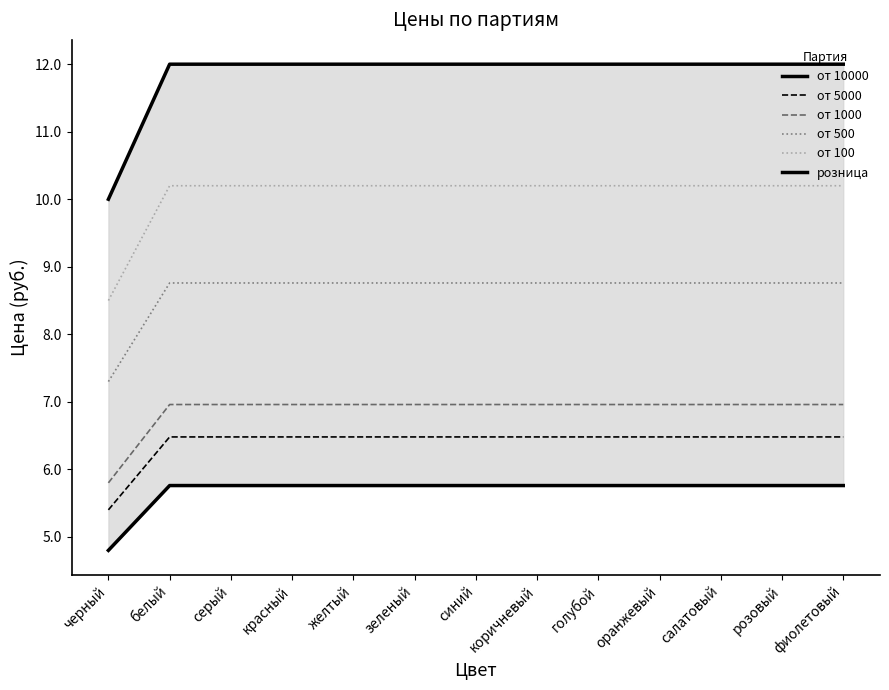

Is it true that от 5000 equals 7.8 at черный?

False